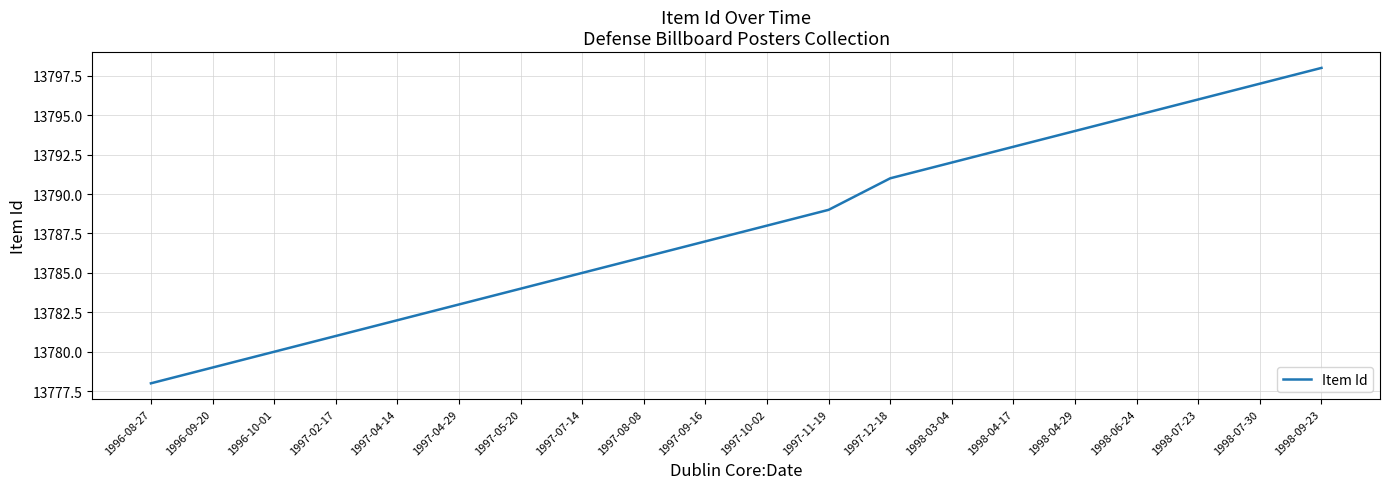

List the labels in order of value, largest first.

1998-09-23, 1998-07-30, 1998-07-23, 1998-06-24, 1998-04-29, 1998-04-17, 1998-03-04, 1997-12-18, 1997-11-19, 1997-10-02, 1997-09-16, 1997-08-08, 1997-07-14, 1997-05-20, 1997-04-29, 1997-04-14, 1997-02-17, 1996-10-01, 1996-09-20, 1996-08-27